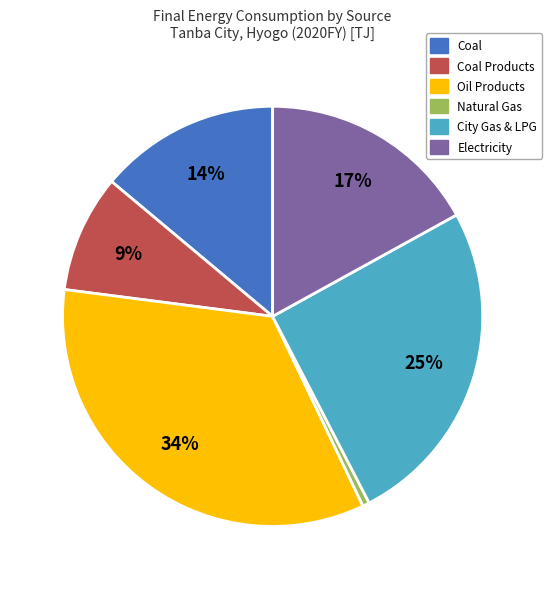

Is it true that Coal Products is 16% of the pie?

False